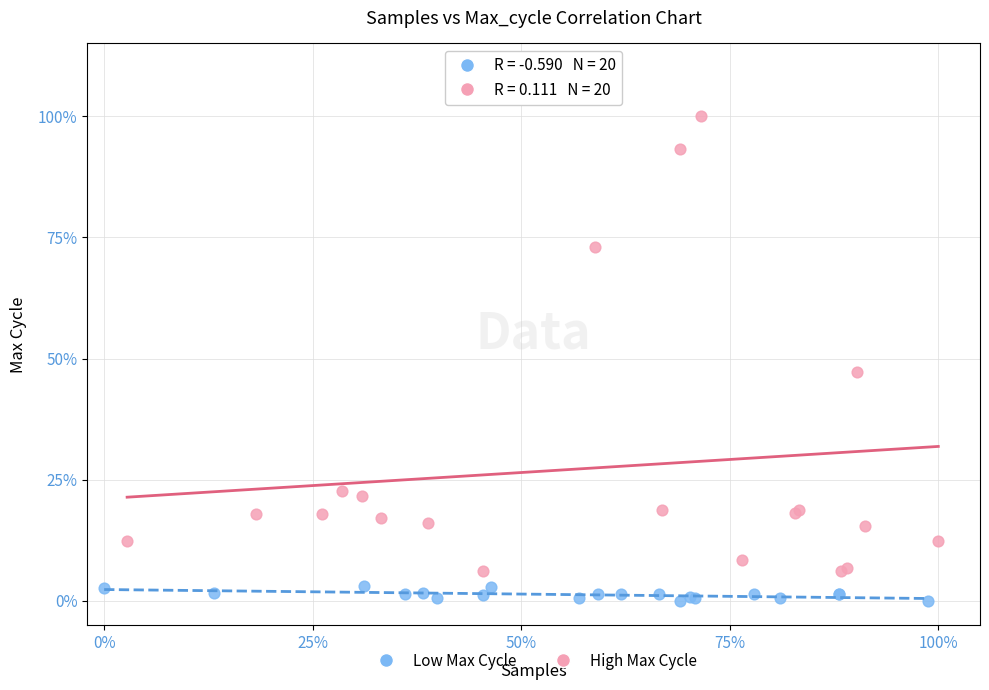

Which series contains the highest Y value?

High Max Cycle